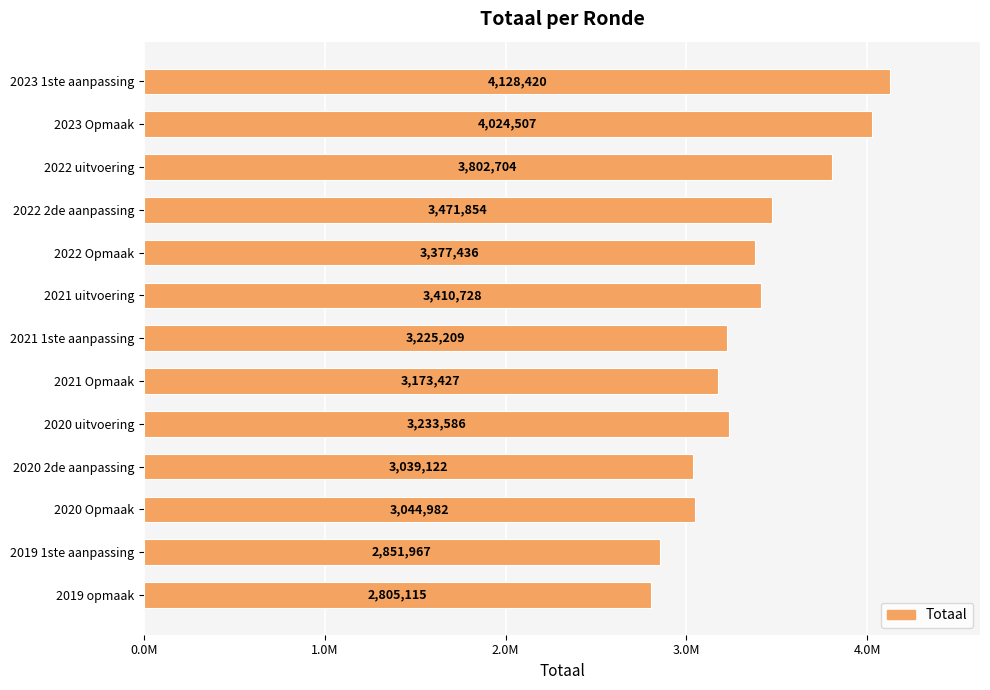

List the labels in order of value, largest first.

2023 1ste aanpassing, 2023 Opmaak, 2022 uitvoering, 2022 2de aanpassing, 2021 uitvoering, 2022 Opmaak, 2020 uitvoering, 2021 1ste aanpassing, 2021 Opmaak, 2020 Opmaak, 2020 2de aanpassing, 2019 1ste aanpassing, 2019 opmaak